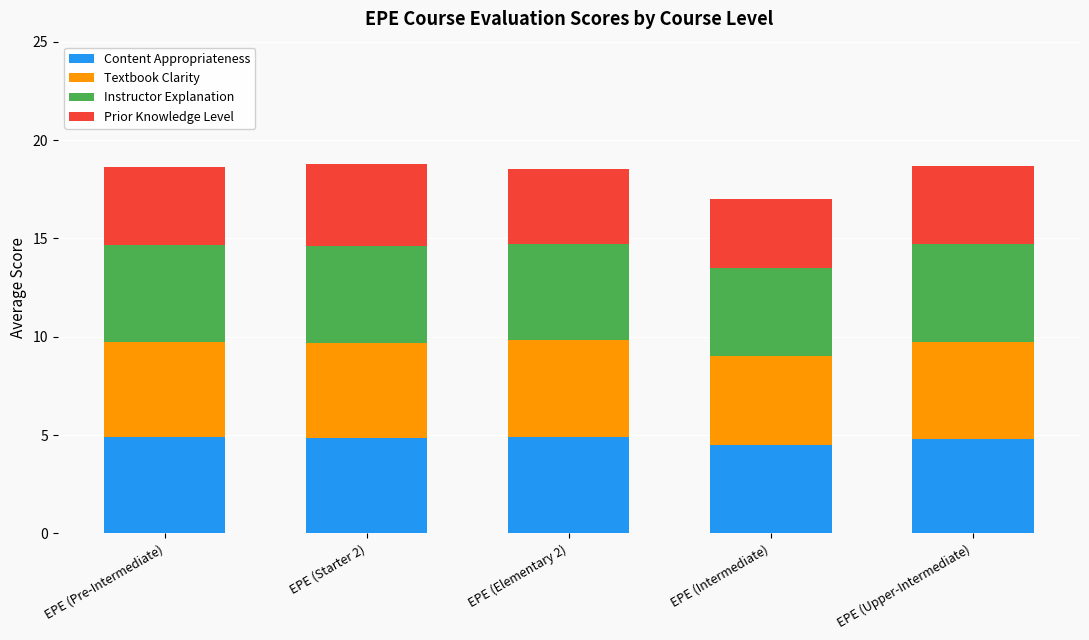

The value of Content Appropriateness at EPE (Upper-Intermediate) is 4.8. True or false?

True